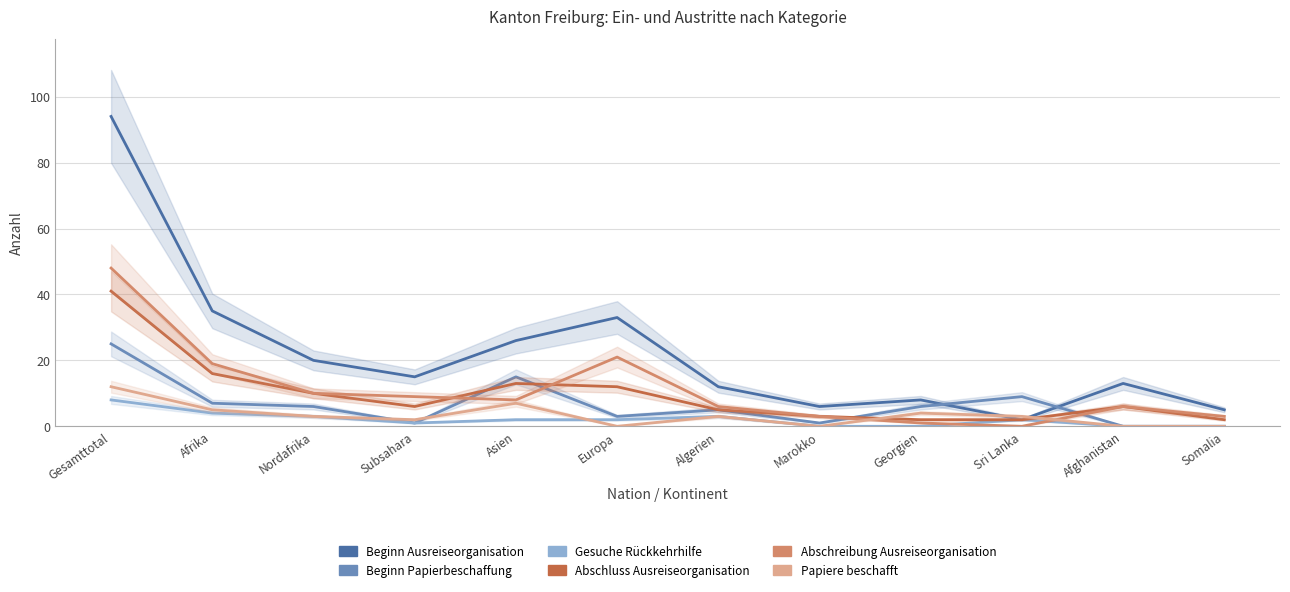

List the labels in order of Beginn Papierbeschaffung value, smallest first.

Afghanistan, Somalia, Subsahara, Marokko, Europa, Algerien, Nordafrika, Georgien, Afrika, Sri Lanka, Asien, Gesamttotal